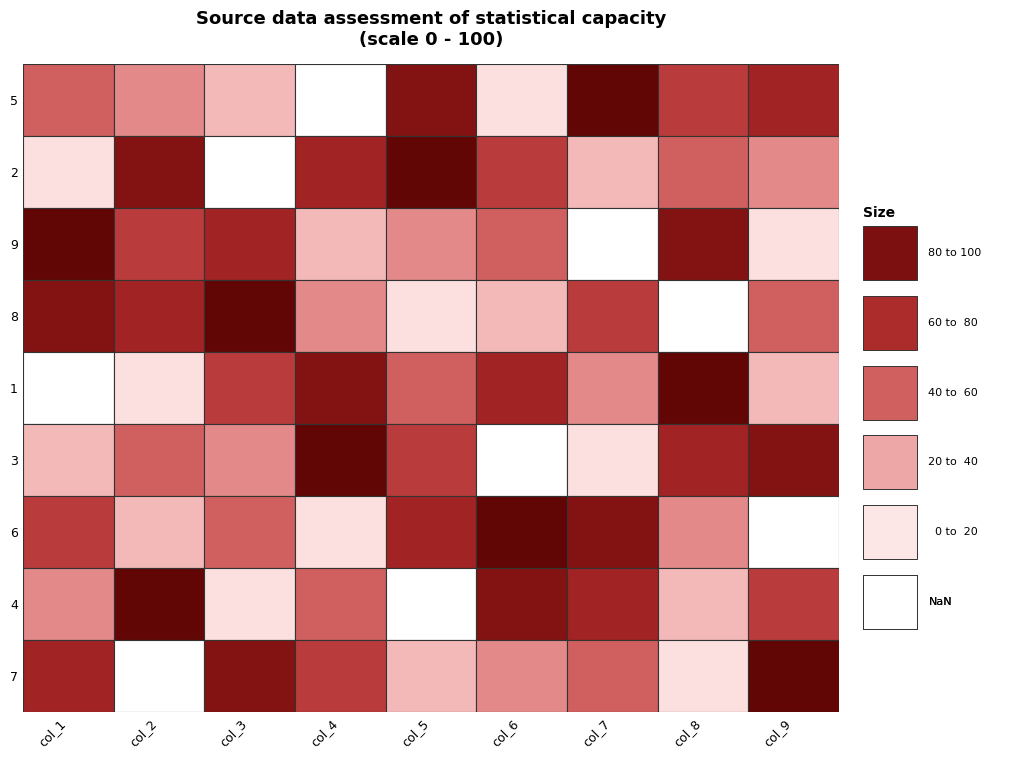

Reading left to right, transcribe all the data shown in this chart.

5: 0=5	1=4	2=3	3=1	4=8	5=2	6=9	7=6	8=7
2: 0=2	1=8	2=1	3=7	4=9	5=6	6=3	7=5	8=4
9: 0=9	1=6	2=7	3=3	4=4	5=5	6=1	7=8	8=2
8: 0=8	1=7	2=9	3=4	4=2	5=3	6=6	7=1	8=5
1: 0=1	1=2	2=6	3=8	4=5	5=7	6=4	7=9	8=3
3: 0=3	1=5	2=4	3=9	4=6	5=1	6=2	7=7	8=8
6: 0=6	1=3	2=5	3=2	4=7	5=9	6=8	7=4	8=1
4: 0=4	1=9	2=2	3=5	4=1	5=8	6=7	7=3	8=6
7: 0=7	1=1	2=8	3=6	4=3	5=4	6=5	7=2	8=9